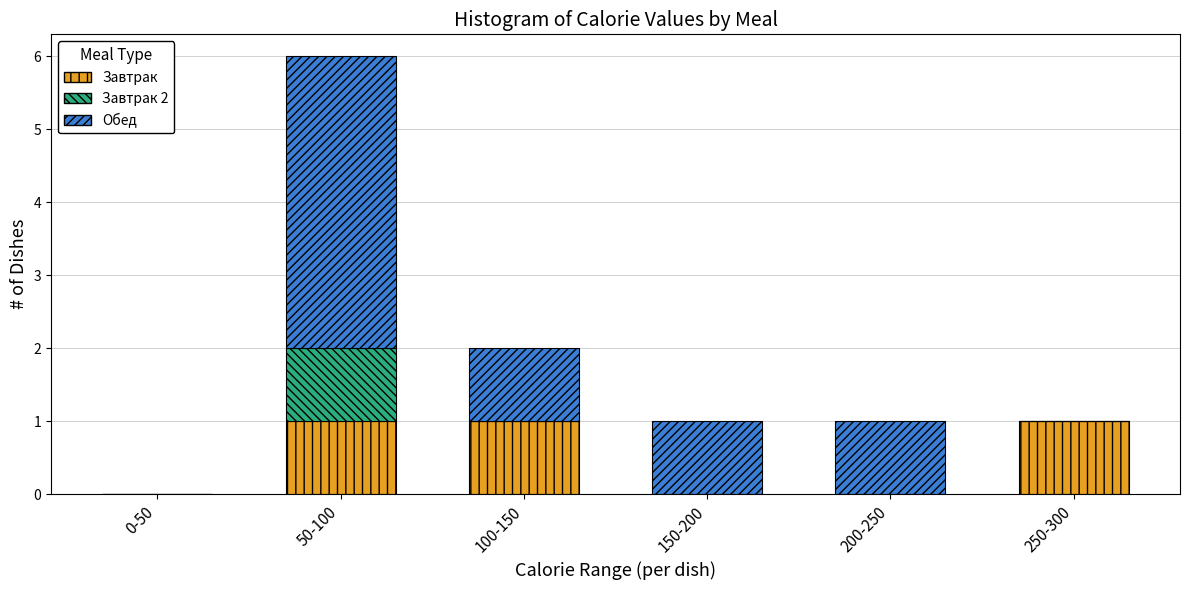

Reading left to right, what are the values for Завтрак?

0-50=0	50-100=1	100-150=1	150-200=0	200-250=0	250-300=1